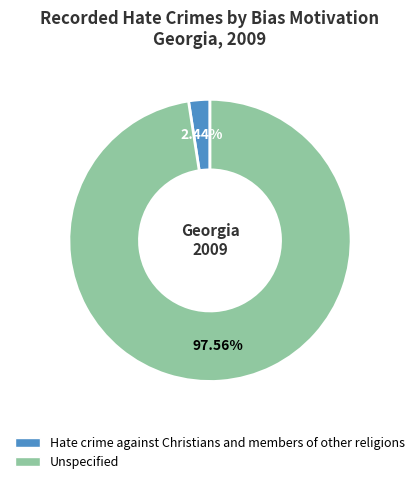

Which slice is the largest?

Unspecified